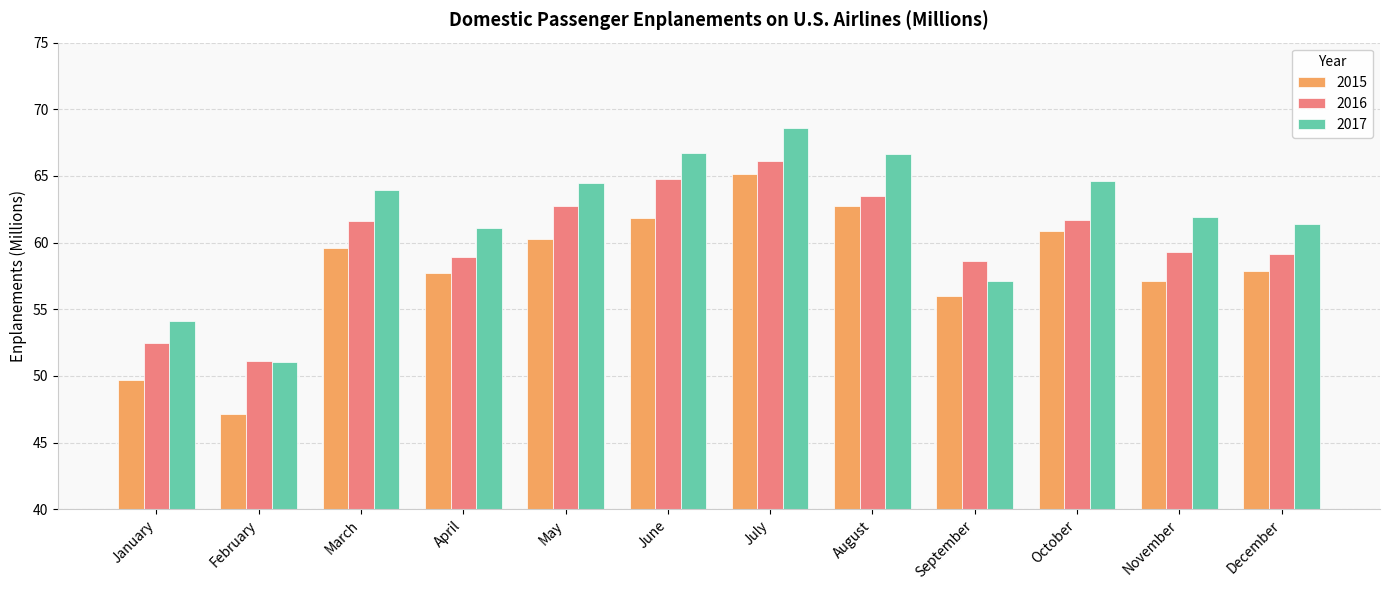

What is the difference between the 2015 values at September and December?

1.9